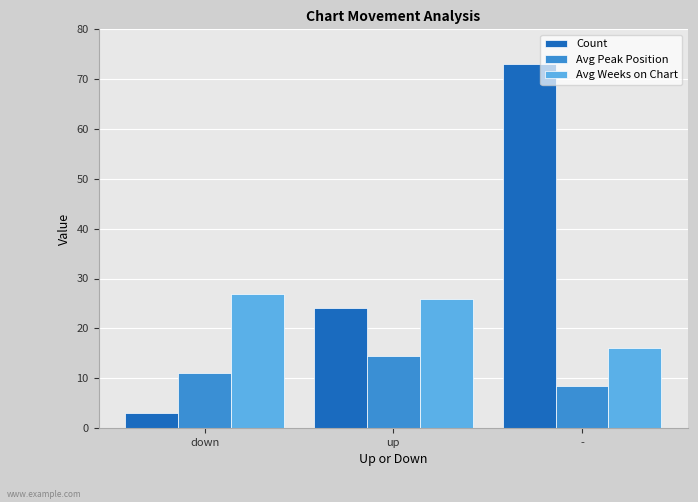

Where does the Avg Weeks on Chart series first go above 25?

down